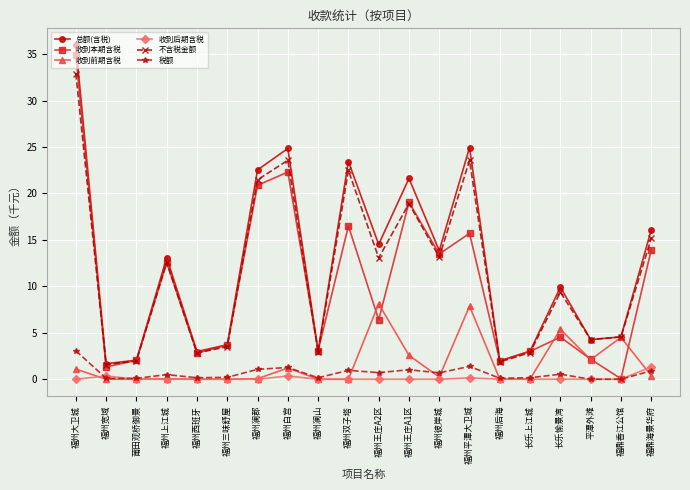

How many distinct data groups are displayed?

6